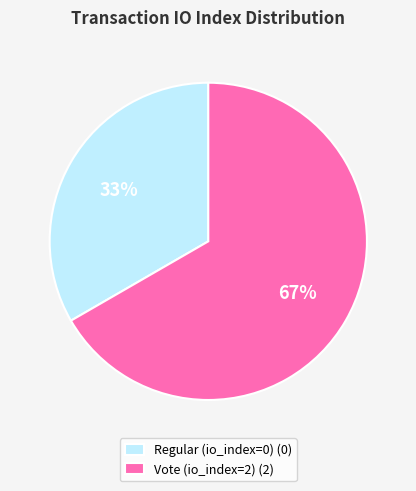

Which has a higher value, Regular (io_index=0) or Vote (io_index=2)?

Vote (io_index=2)